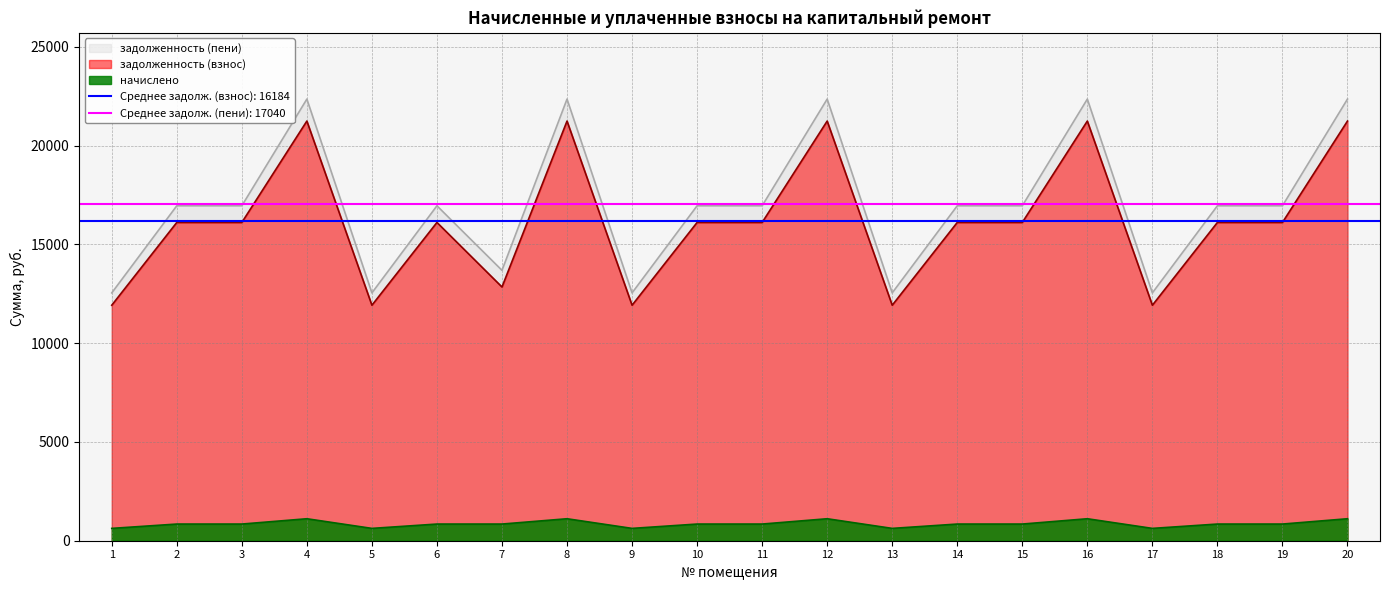

List the series in order of their peak value, lowest first.

начислено, задолженность (взнос), задолженность (пени)